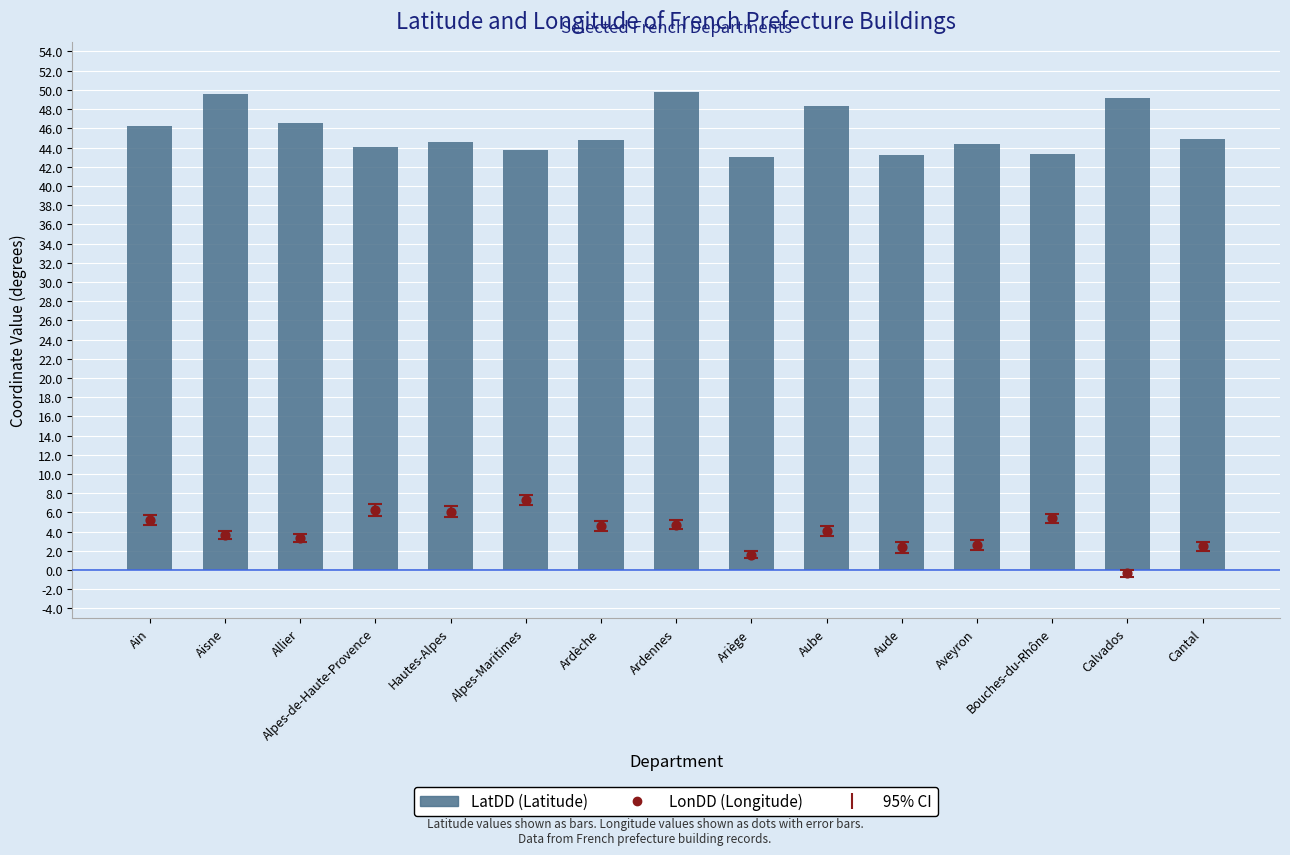

Which series reaches the minimum Y coordinate?

LonDD